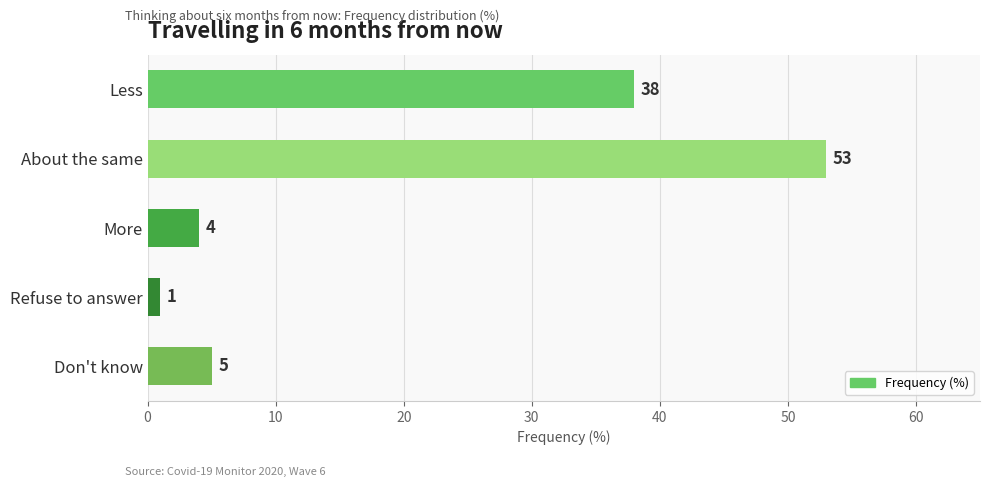

Does the chart contain any negative values?

No